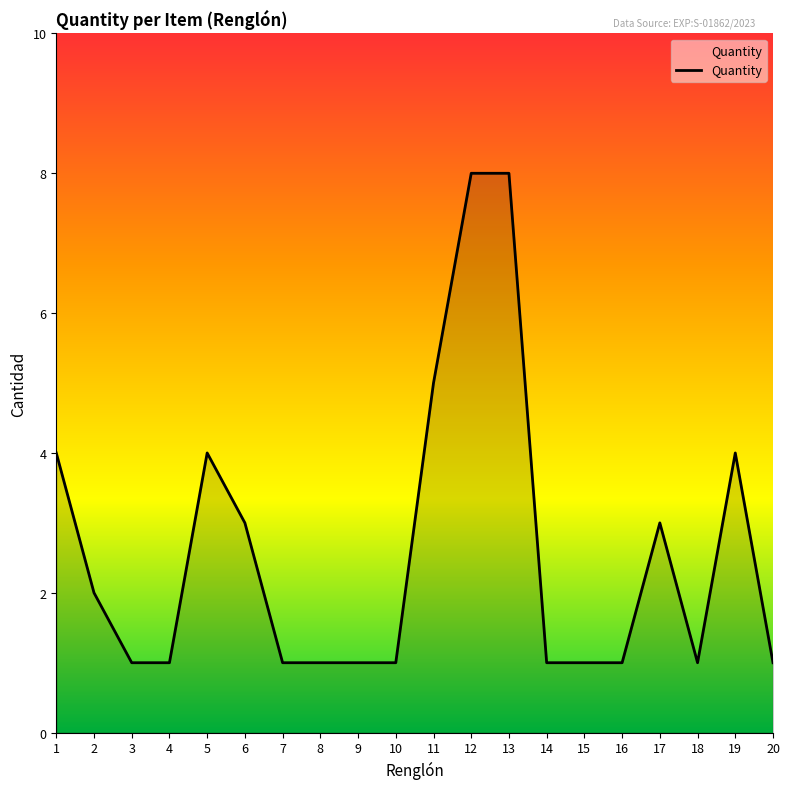

What value does the data have at 10?

1